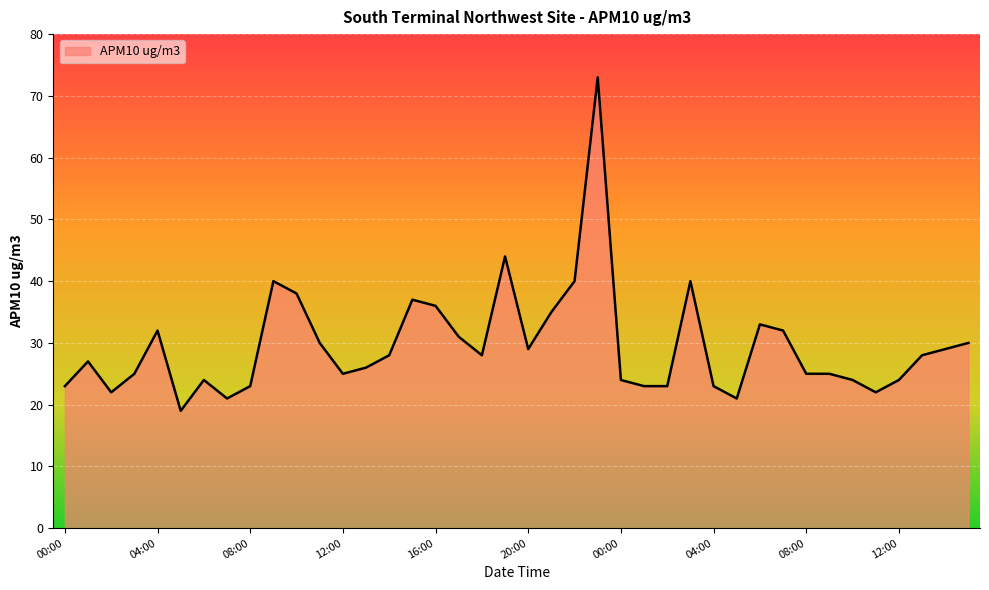

What is the greatest value displayed?

73